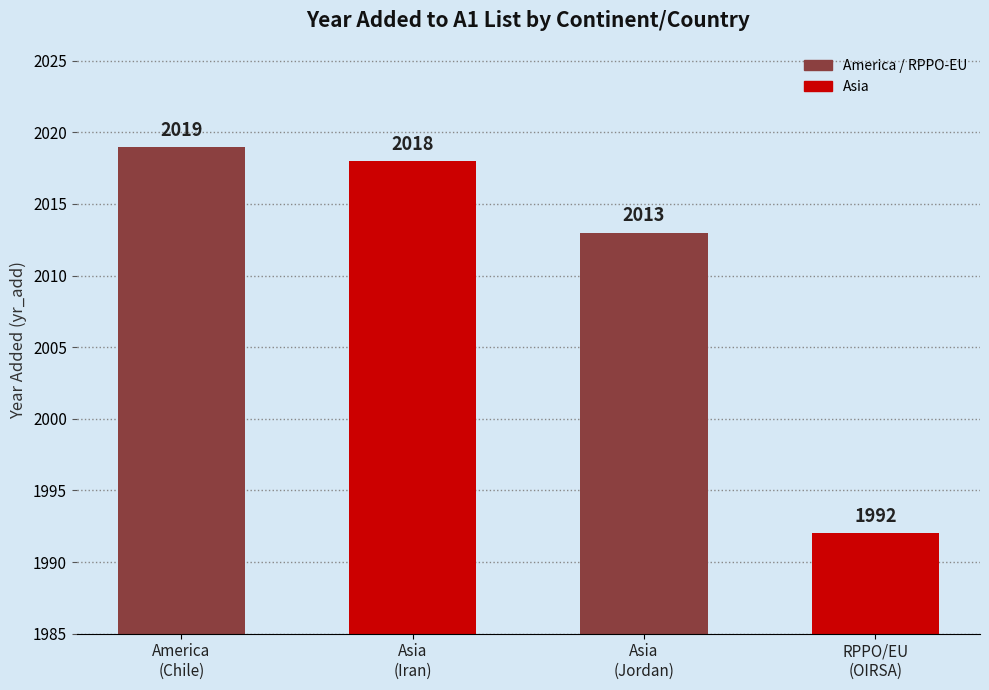

Reading left to right, extract all data points from this chart.

America
(Chile)=2019	Asia
(Iran)=2018	Asia
(Jordan)=2013	RPPO/EU
(OIRSA)=1992